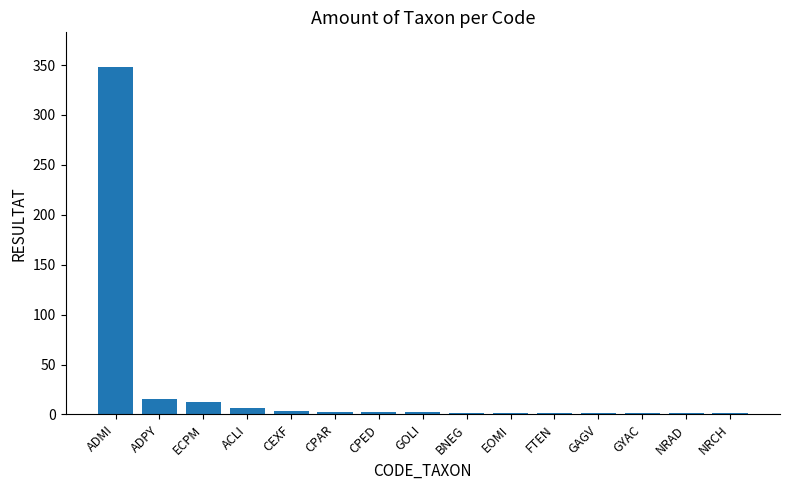

What is the difference between the values at CEXF and ADPY?

13